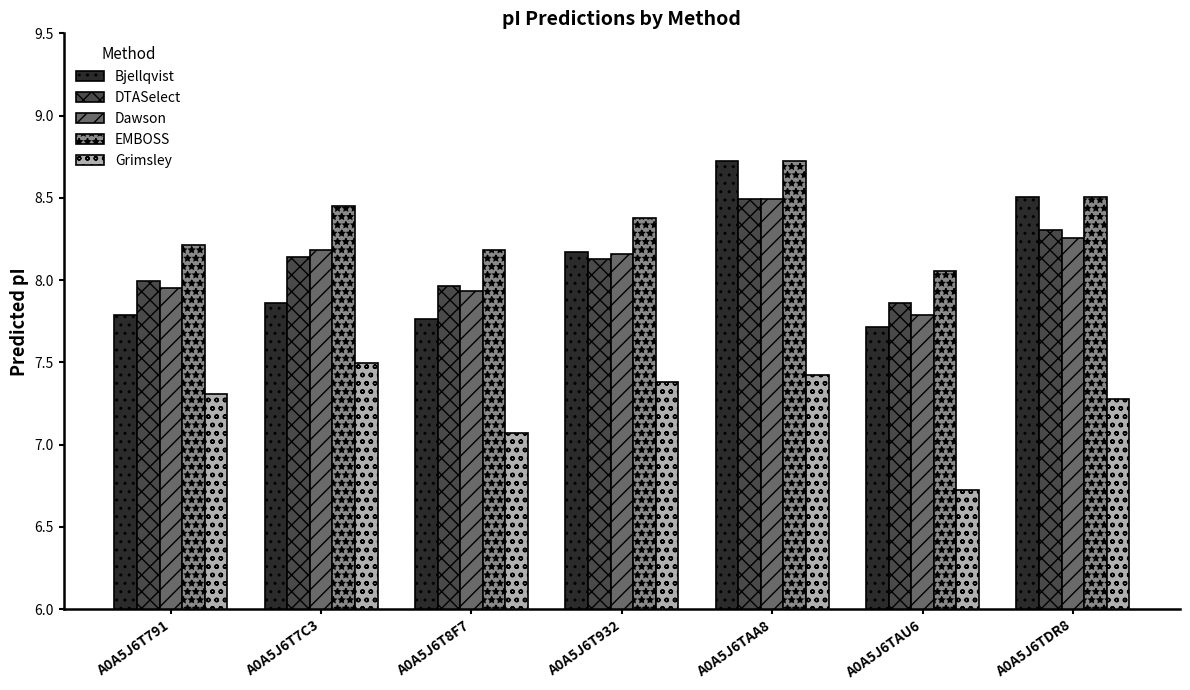

How many bars are there in total?

35